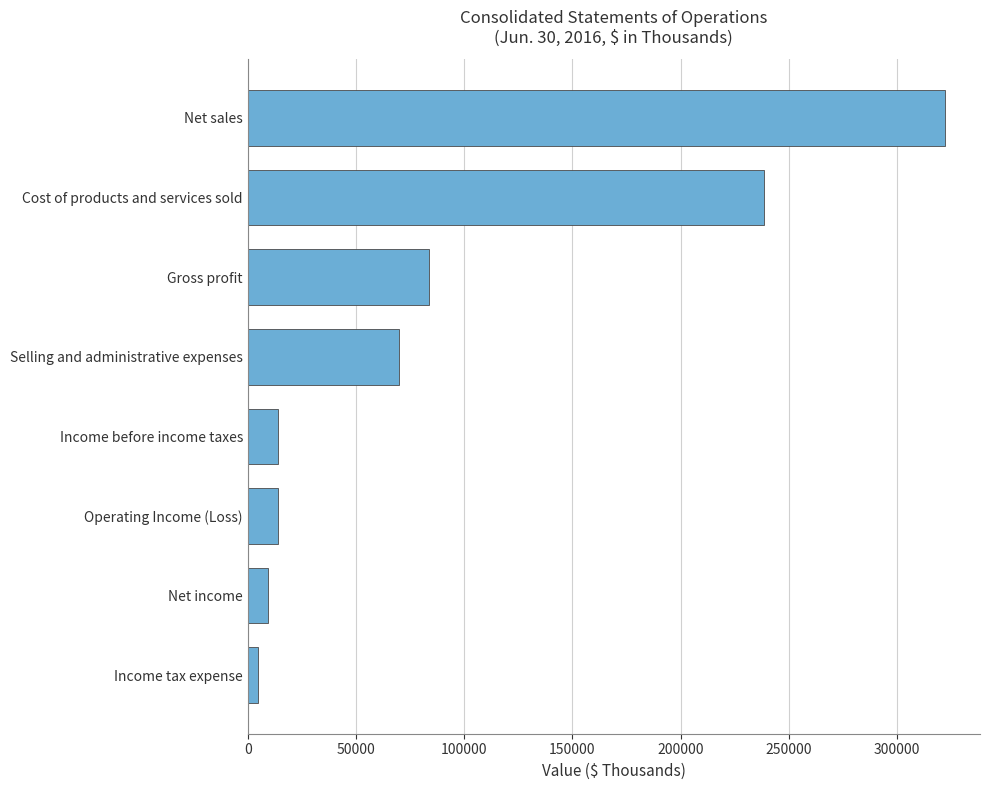

Where is the data nearest to the value 163359?

Cost of products and services sold